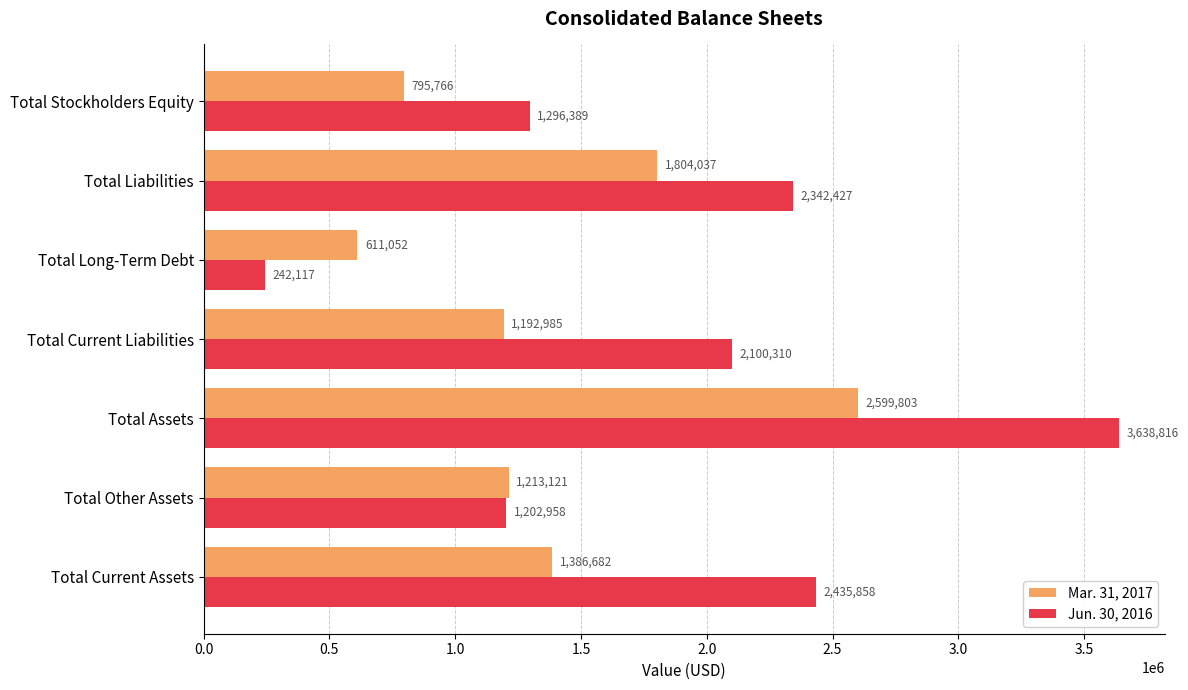

At which label is Mar. 31, 2017 closest to 1605427?

Total Liabilities